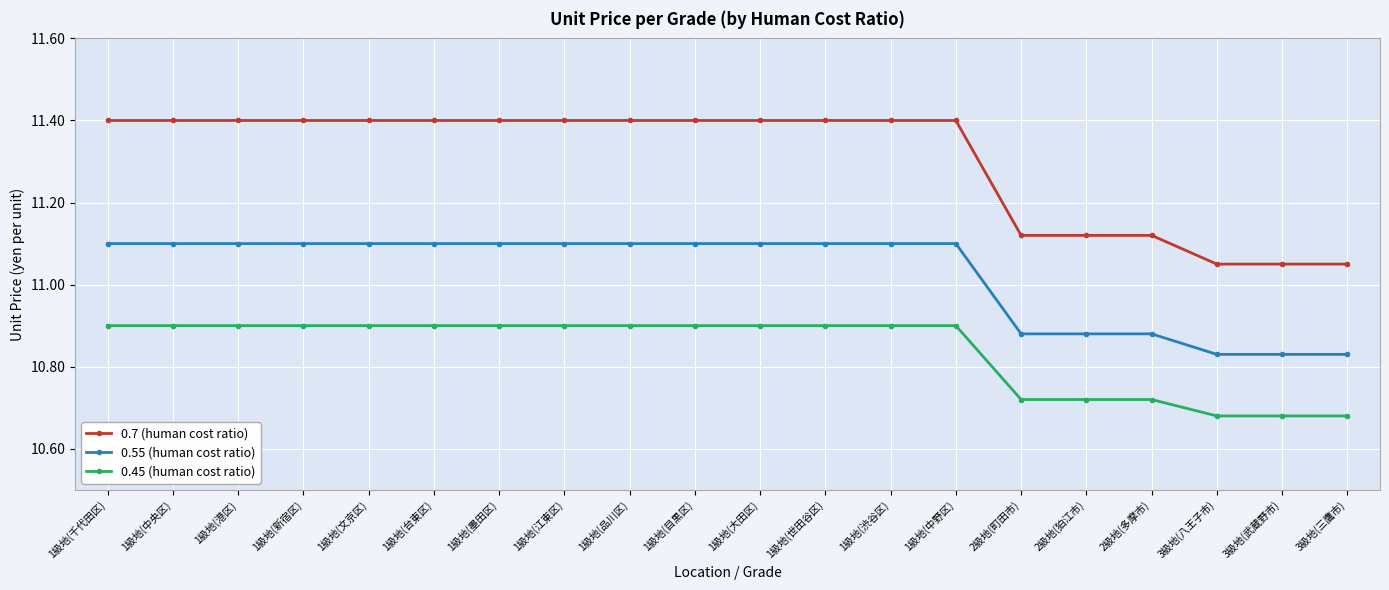

What is the sum of the 0.55 (human cost ratio) values at 1級地(文京区) and 2級地(町田市)?

22.0